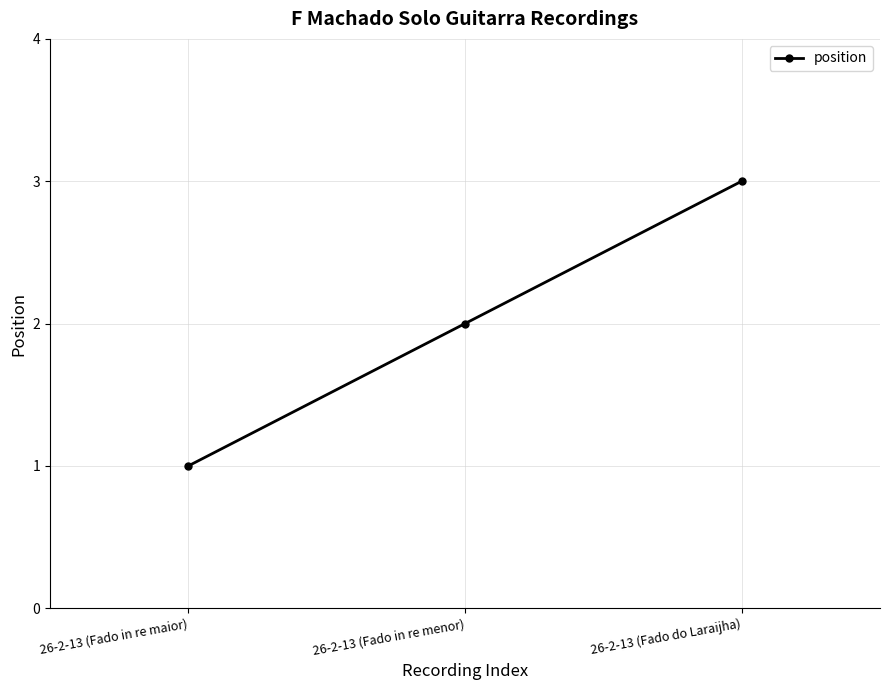

Does the chart have visible grid lines?

Yes